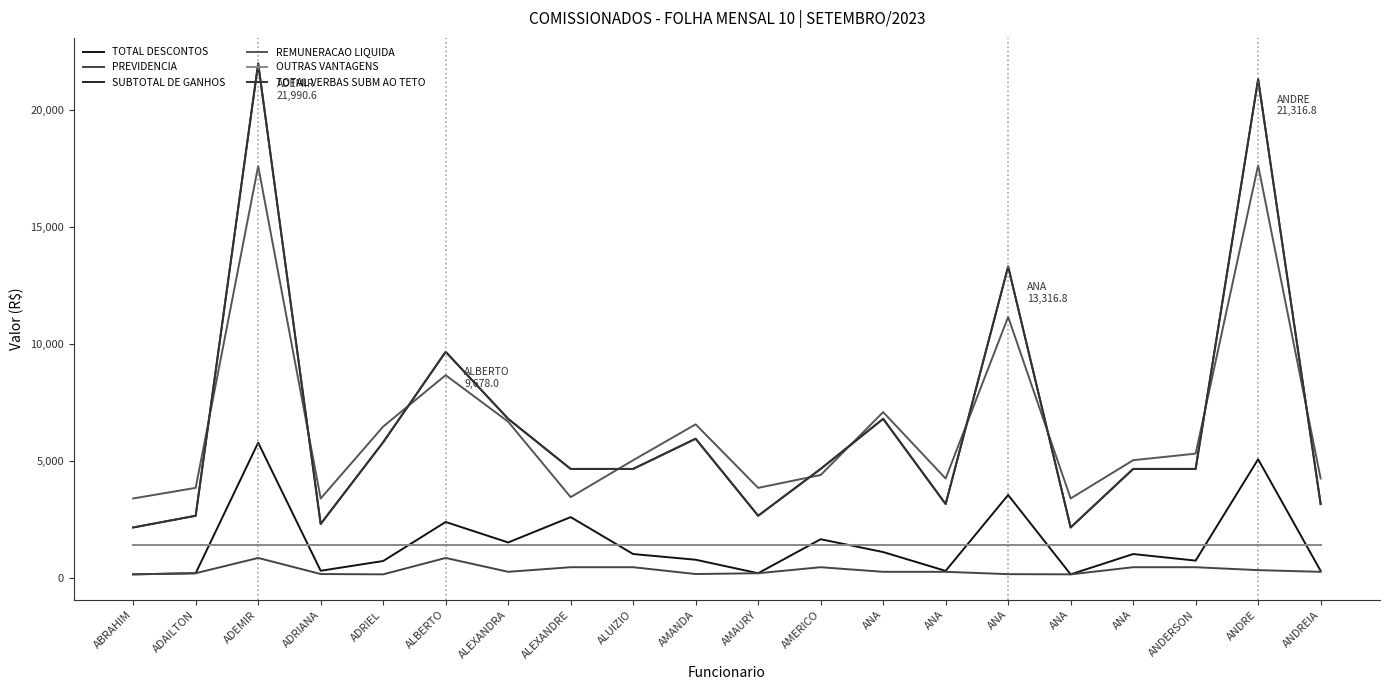

True or false: OUTRAS VANTAGENS has a value of 599.4 at ANA.

False